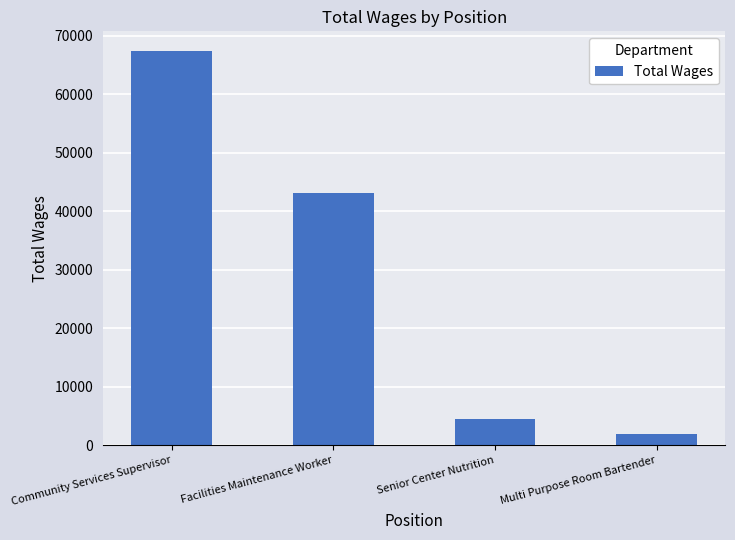

What is the label of the 3rd bar from the right?

Facilities Maintenance Worker